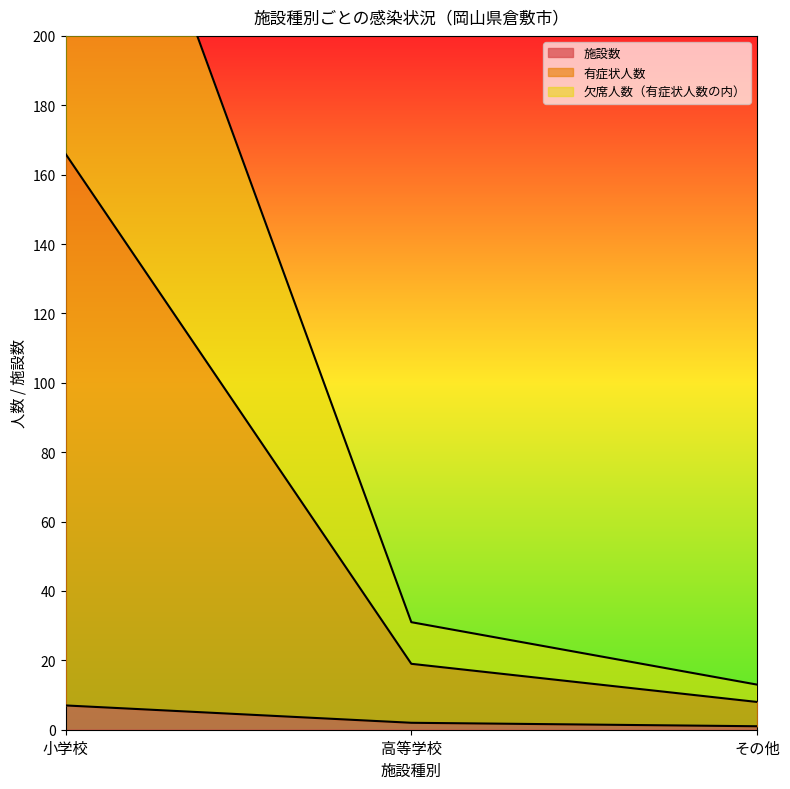

What is the difference between the second highest and minimum values in the 有症状人数 series?

11